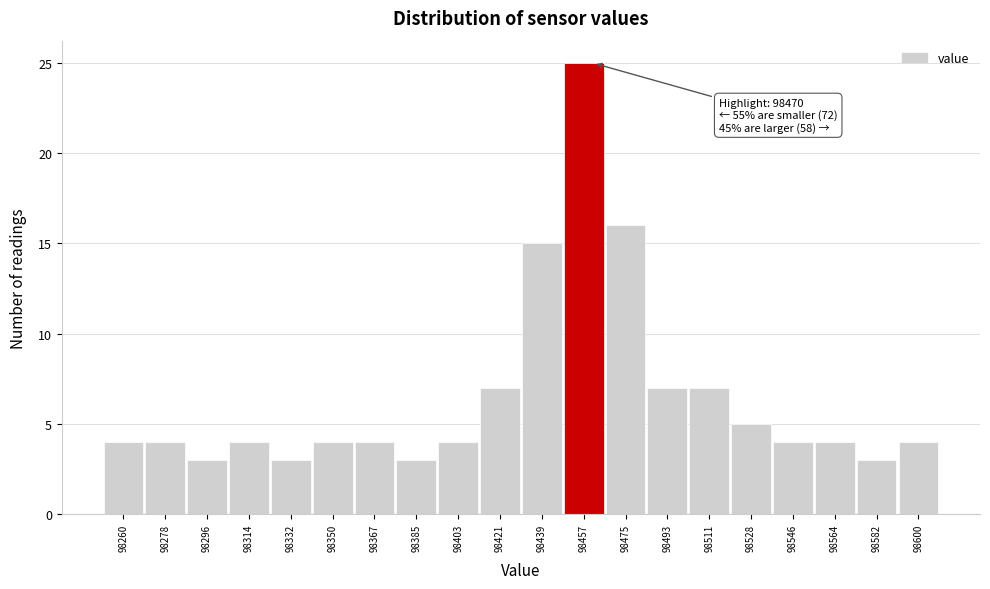

Reading right to left, extract all data points from this chart.

4	3	4	4	5	7	7	16	25	15	7	4	3	4	4	3	4	3	4	4